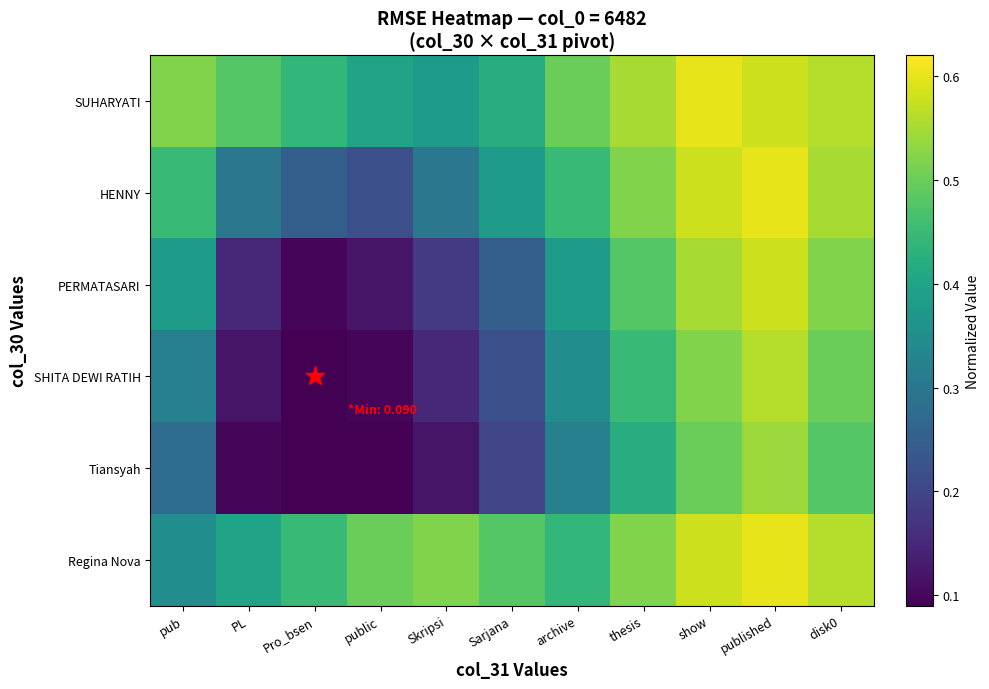

Reading left to right, transcribe all the data shown in this chart.

SUHARYATI: pub=0.5	PL=0.5	Pro_bsen=0.4	public=0.4	Skripsi=0.4	Sarjana=0.4	archive=0.5	thesis=0.6	show=0.6	published=0.6	disk0=0.6
HENNY: pub=0.5	PL=0.3	Pro_bsen=0.2	public=0.2	Skripsi=0.3	Sarjana=0.4	archive=0.5	thesis=0.5	show=0.6	published=0.6	disk0=0.6
PERMATASARI: pub=0.4	PL=0.1	Pro_bsen=0.1	public=0.1	Skripsi=0.2	Sarjana=0.2	archive=0.4	thesis=0.5	show=0.6	published=0.6	disk0=0.5
SHITA DEWI RATIH: pub=0.3	PL=0.1	Pro_bsen=0.1	public=0.1	Skripsi=0.1	Sarjana=0.2	archive=0.3	thesis=0.5	show=0.5	published=0.6	disk0=0.5
Tiansyah: pub=0.3	PL=0.1	Pro_bsen=0.1	public=0.1	Skripsi=0.1	Sarjana=0.2	archive=0.3	thesis=0.4	show=0.5	published=0.5	disk0=0.5
Regina Nova: pub=0.3	PL=0.4	Pro_bsen=0.5	public=0.5	Skripsi=0.5	Sarjana=0.5	archive=0.4	thesis=0.5	show=0.6	published=0.6	disk0=0.6